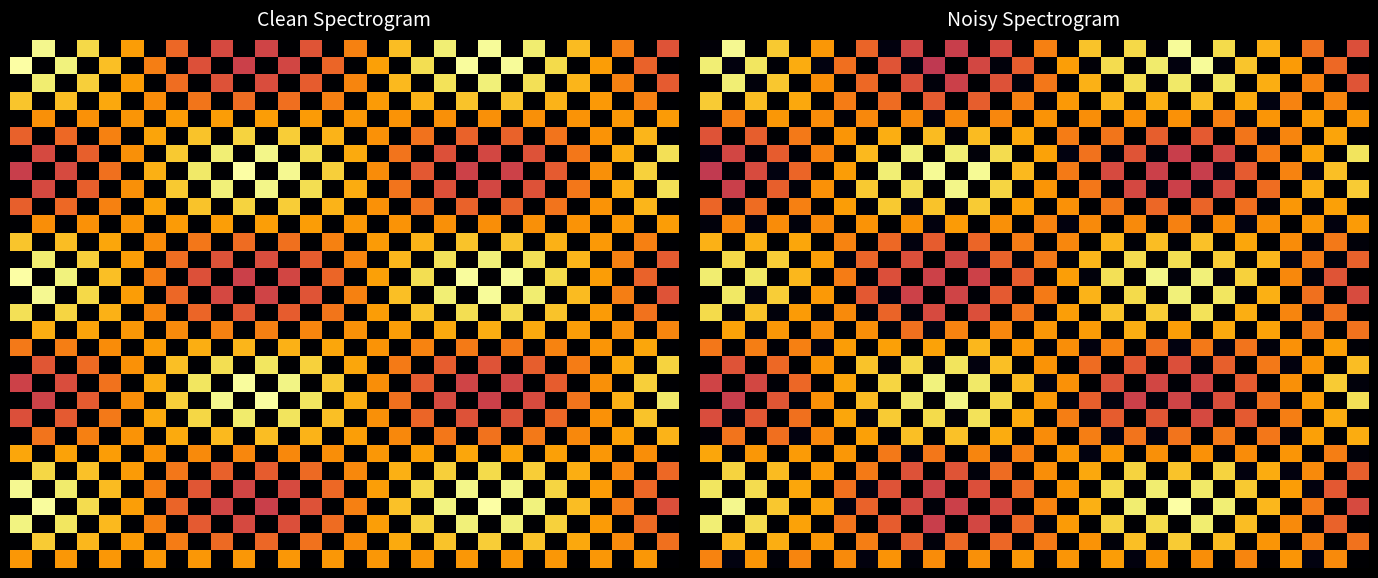

At which category is the sum across all series the highest?

21